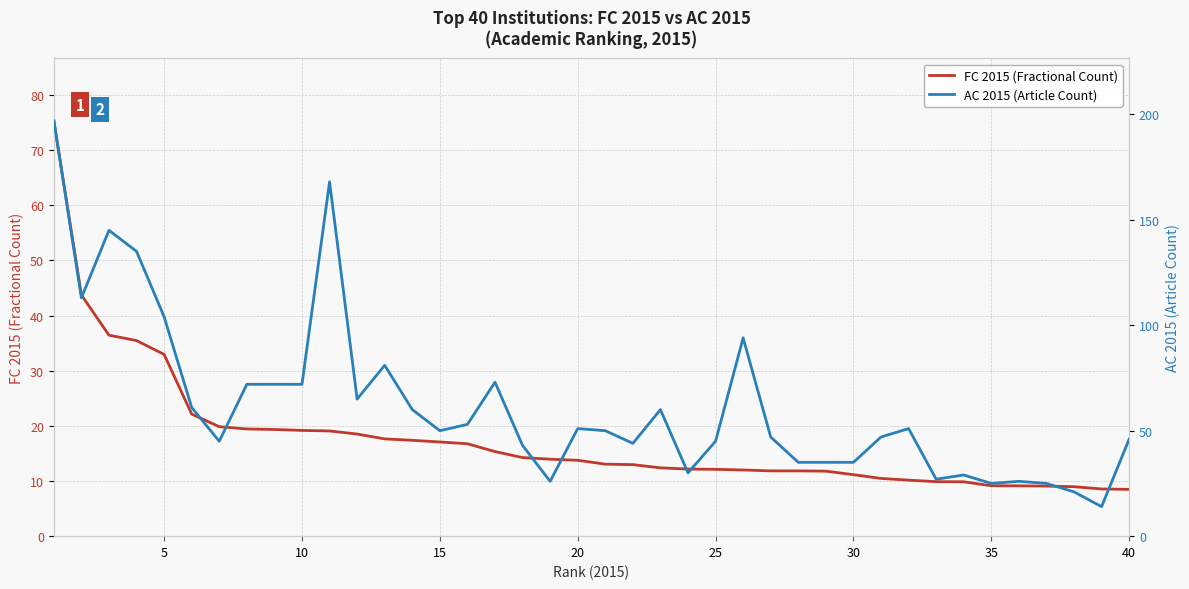

True or false: AC 2015 (Article Count) and FC 2015 (Fractional Count) intersect in this chart.

False